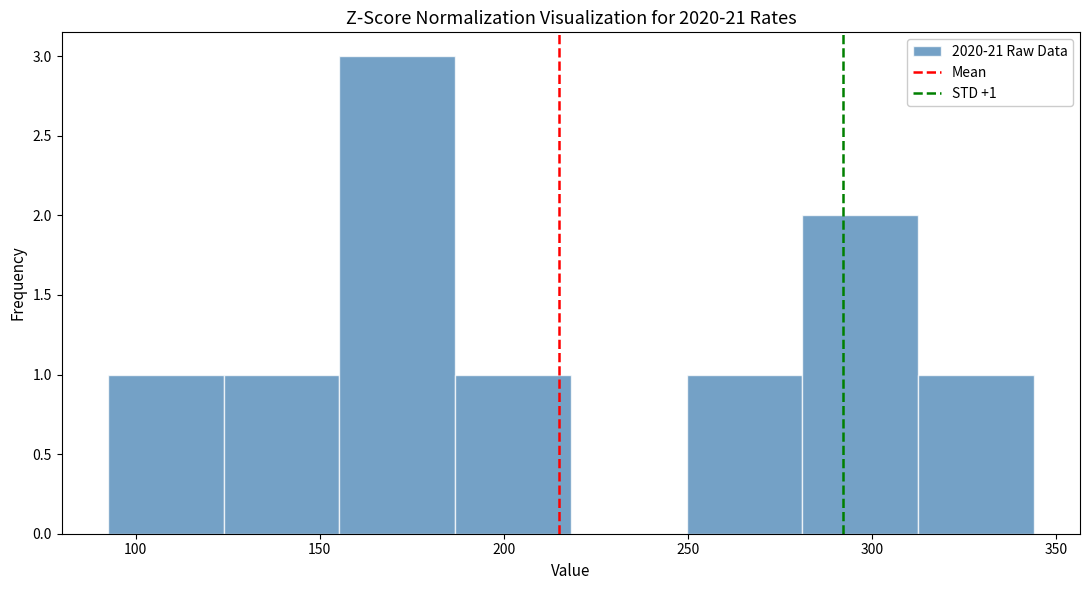

Over which range of the x-axis is the bar tallest?

155 to 185